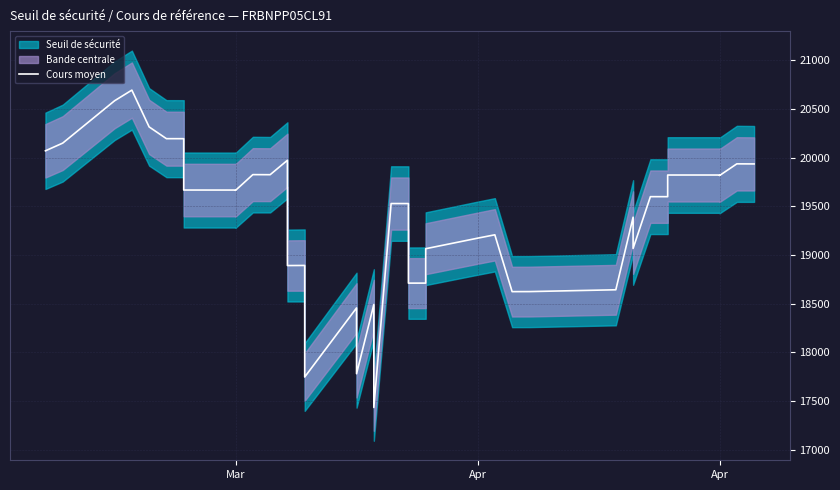

True or false: the data has more than 2 interior local peaks.

True